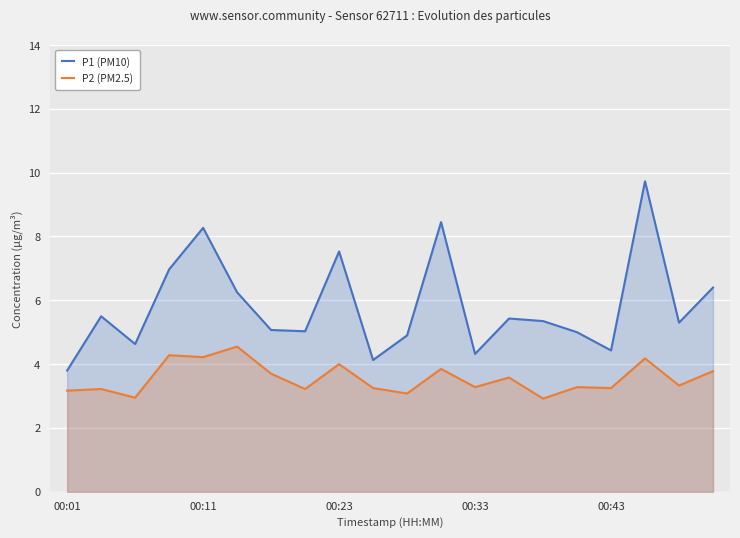

At which label does P1 (PM10) reach its minimum?

00:01